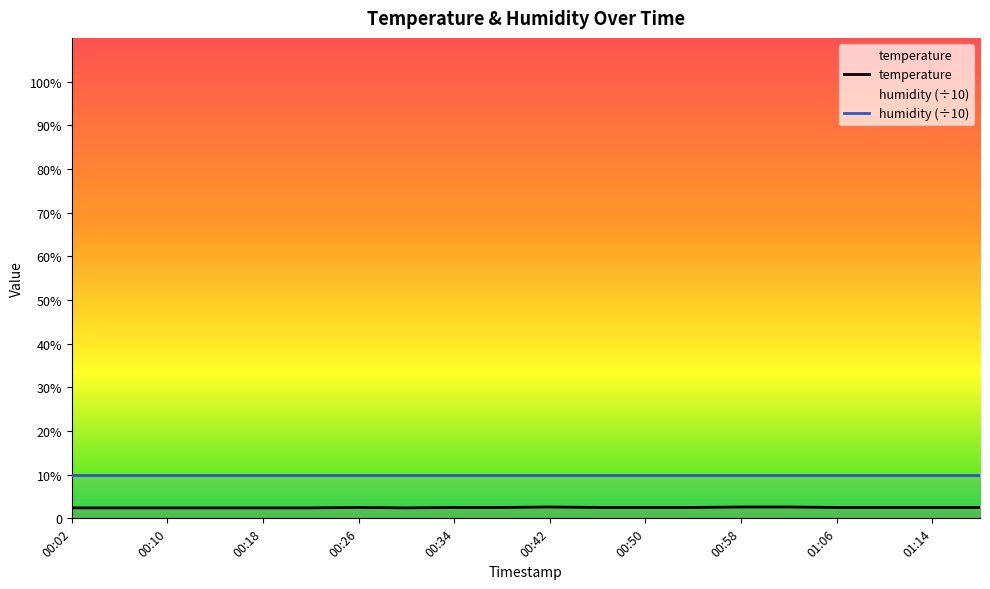

List the labels in order of value, largest first.

00:42, 00:58, 01:02, 00:26, 00:34, 00:38, 00:46, 00:50, 00:54, 01:06, 01:10, 01:14, 01:18, 00:02, 00:06, 00:10, 00:14, 00:18, 00:22, 00:30